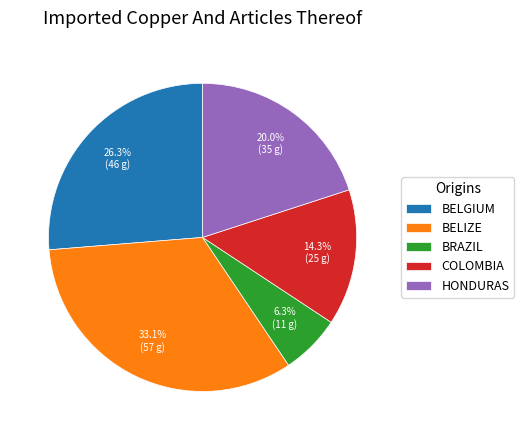

What is the ratio of the value at HONDURAS to the value at COLOMBIA?

1.4